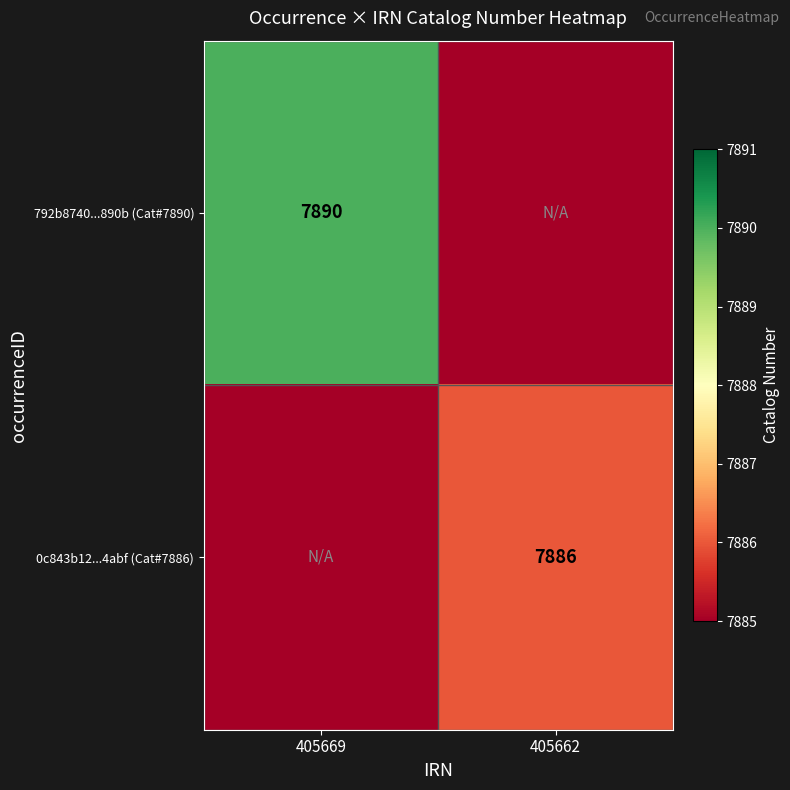

The 792b8740...890b (Cat#7890) series shows 7890 at 405669. True or false?

True